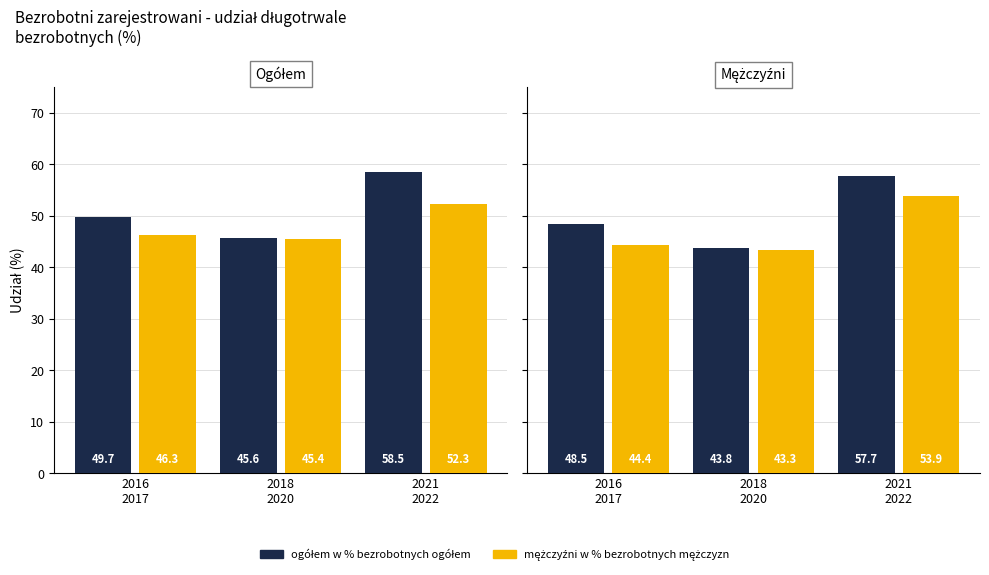

What is the sum of the mężczyźni w % bezrobotnych mężczyzn values at 2016
2017 and 2018
2020?

87.7